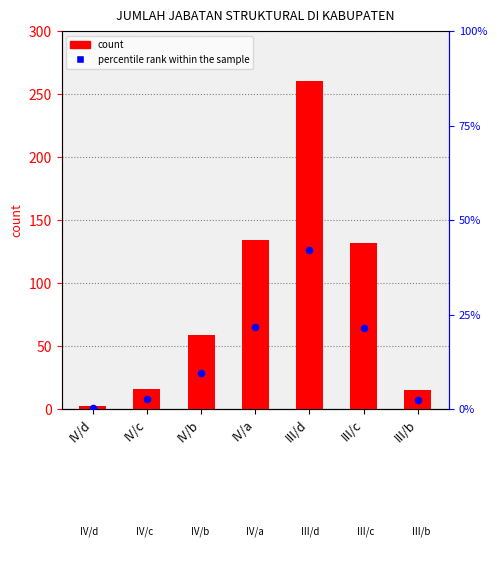

What is the total value across all series at III/b?

17.4